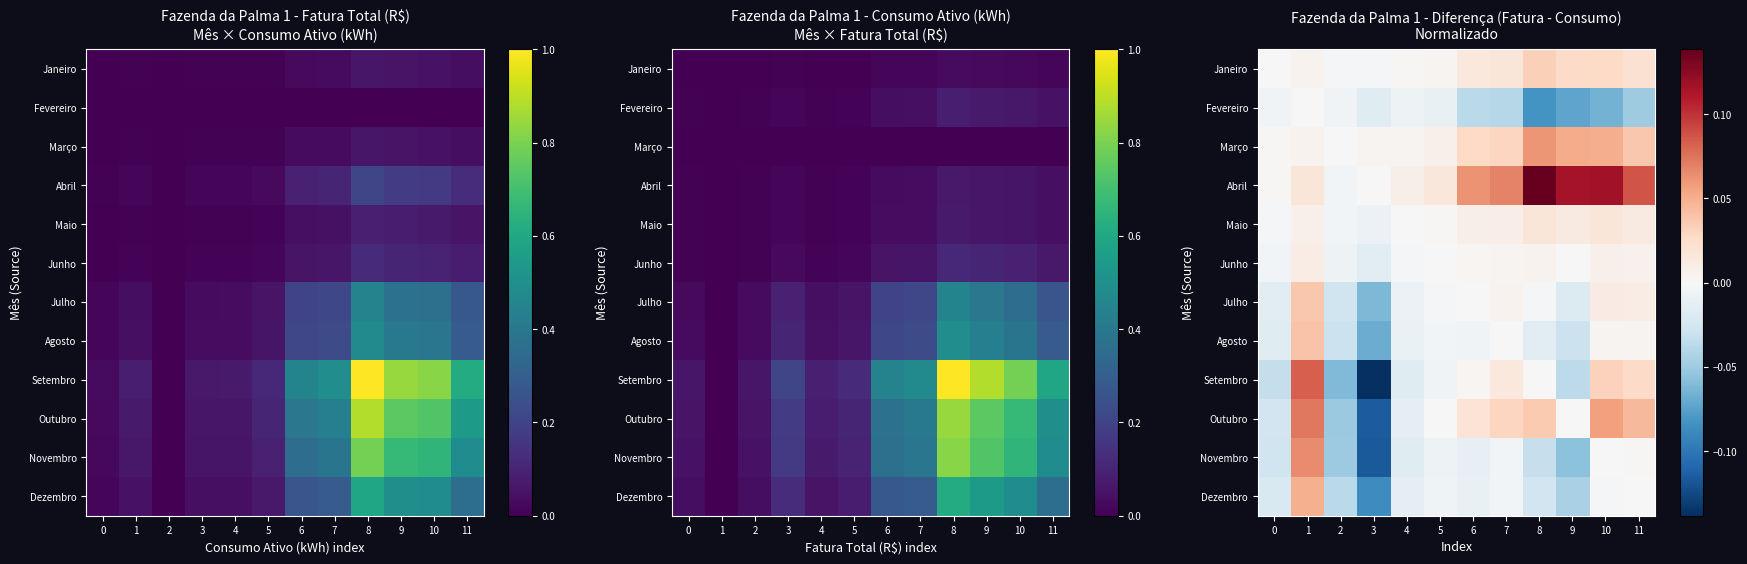

Which series has the widest spread of values?

Setembro